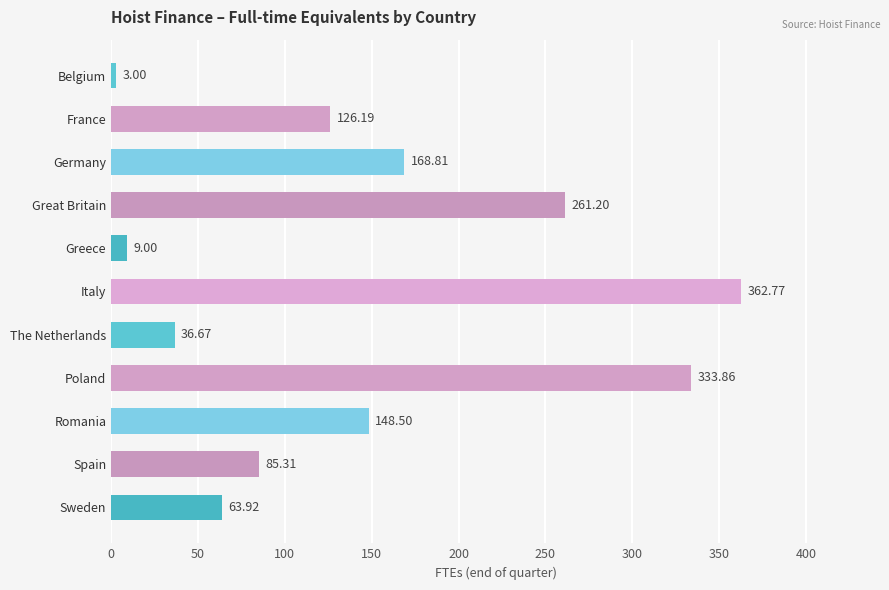

How many data points are less than 126?

5